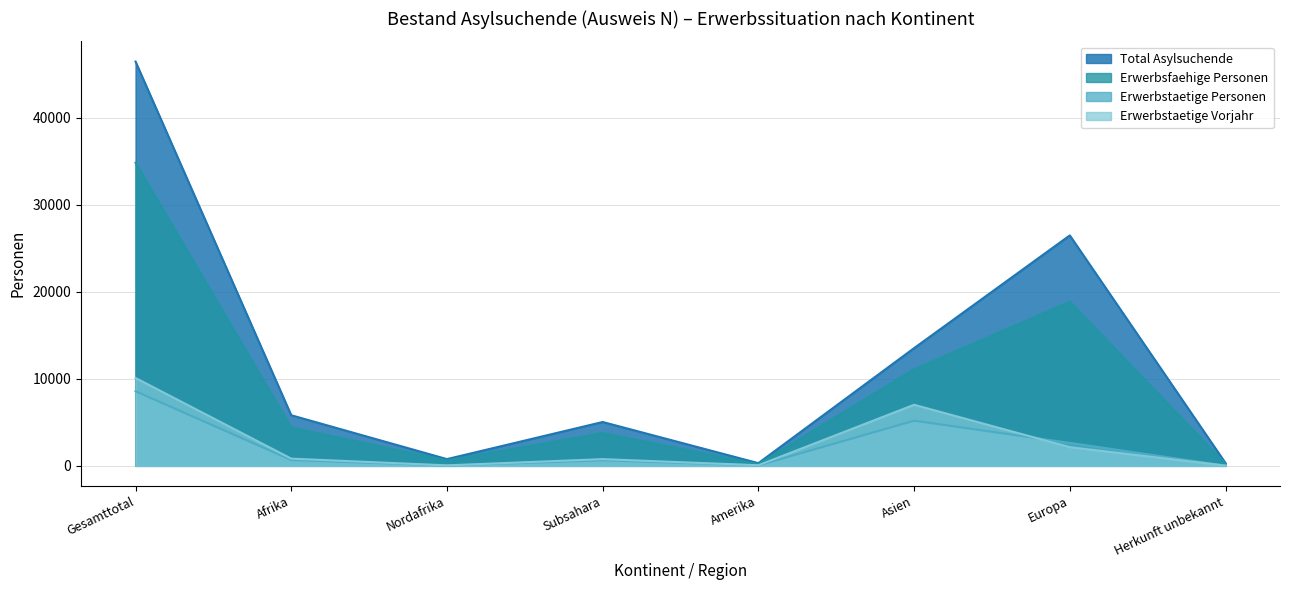

Between Europa and Afrika, which is larger?

Europa